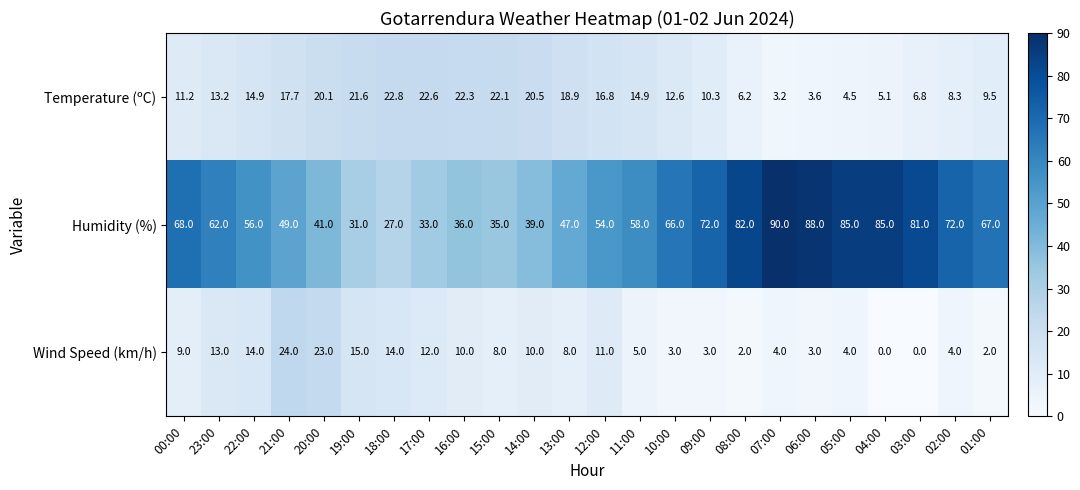

What is the difference between the highest and lowest values at 00:00?

59.0